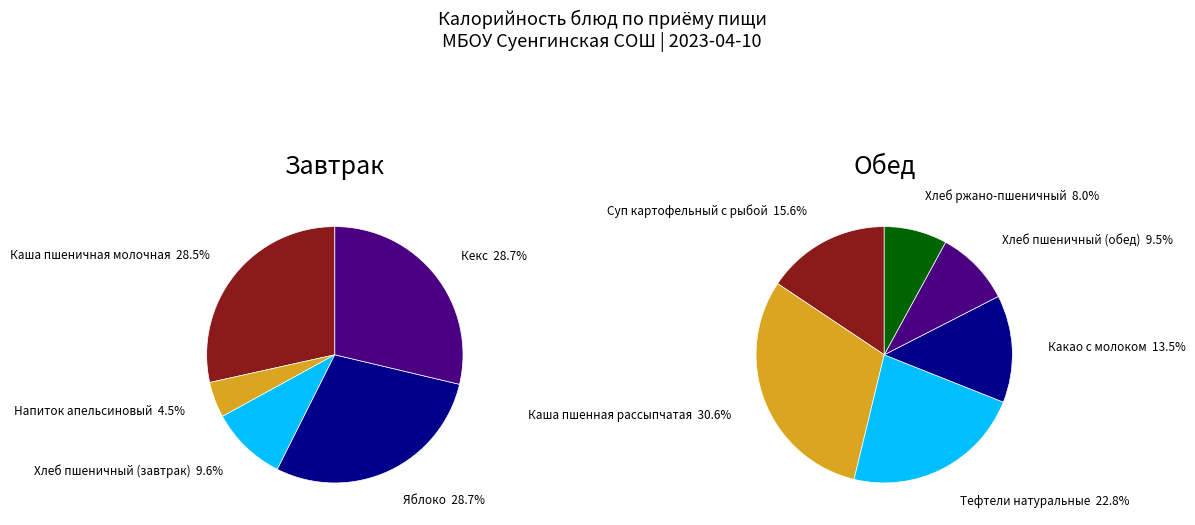

What is the largest slice in the pie chart?

Обед